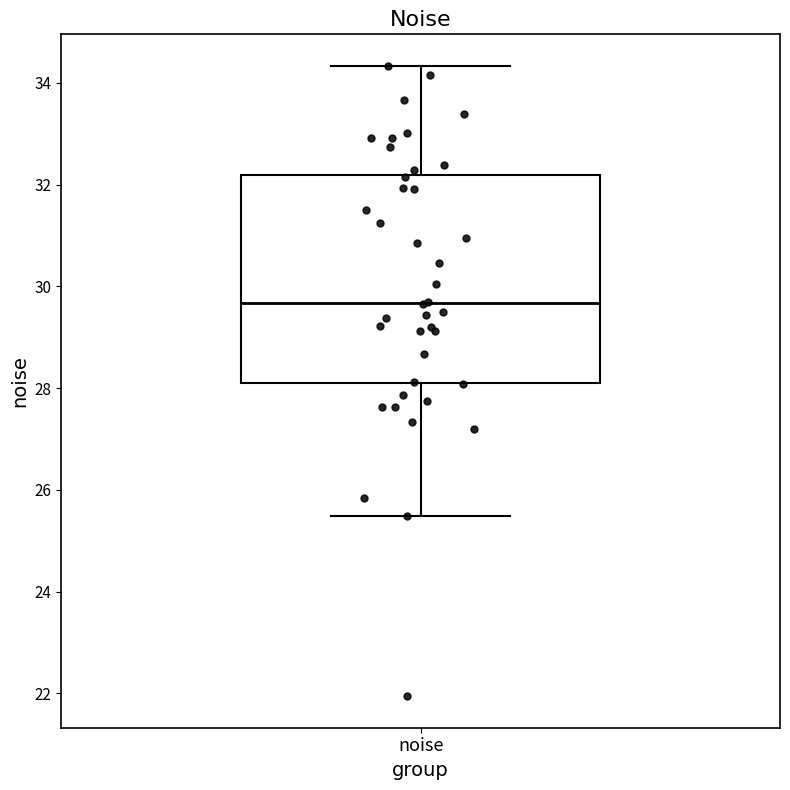

Where is the upper edge of the box for noise on the y-axis? The values are not printed on the chart, so give them approximately, as read against the axis.

32.2